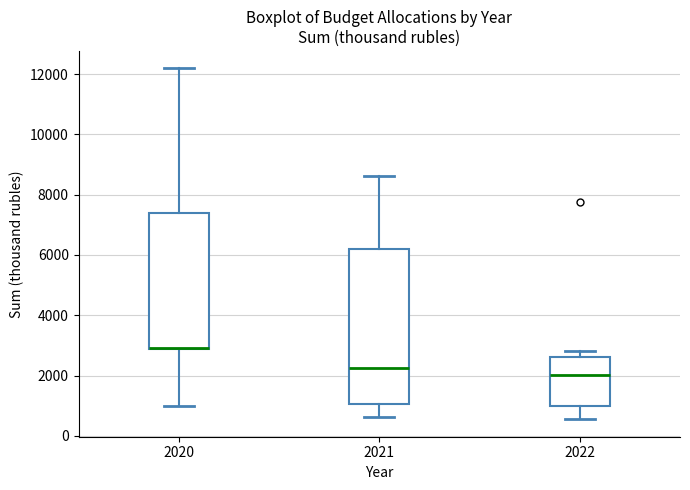

Reading left to right, transcribe this box plot: for each box, give where its median line is, the range the box spans, and where its two whiskers end, as read against the y-axis. The values are not printed on the chart, so give them approximately, as read against the axis.

2020: median 3000 (drawn on the box's lower edge), box 2800 to 7400, whiskers 1000 to 12200
2021: median 2200, box 1000 to 6200, whiskers 600 to 8600
2022: median 2000, box 1000 to 2600, whiskers 600 to 2800